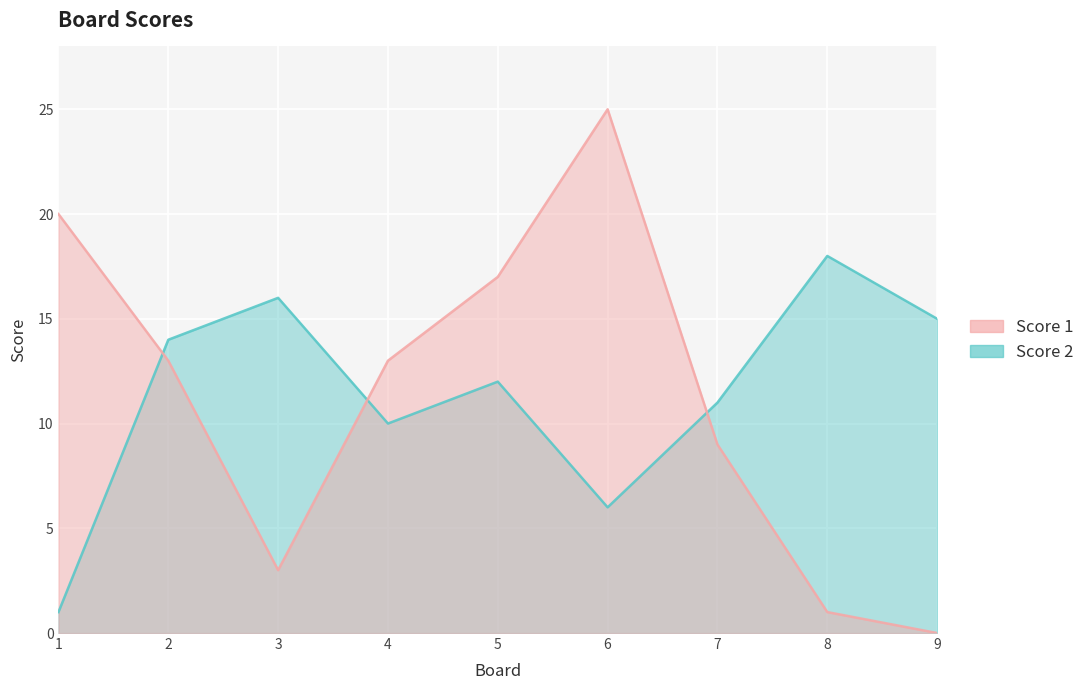

What is the sum of the Score 2 values at 1 and 7?

12